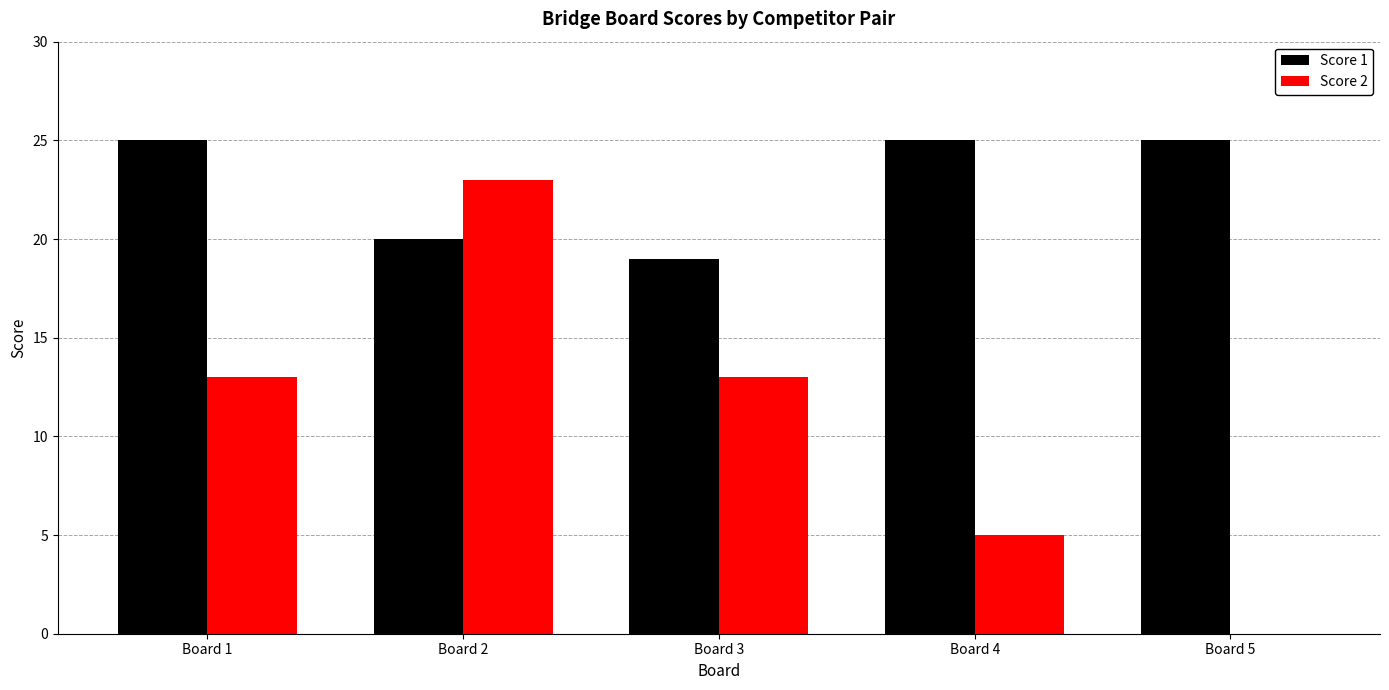

What is the highest value of the Score 2 series?

23